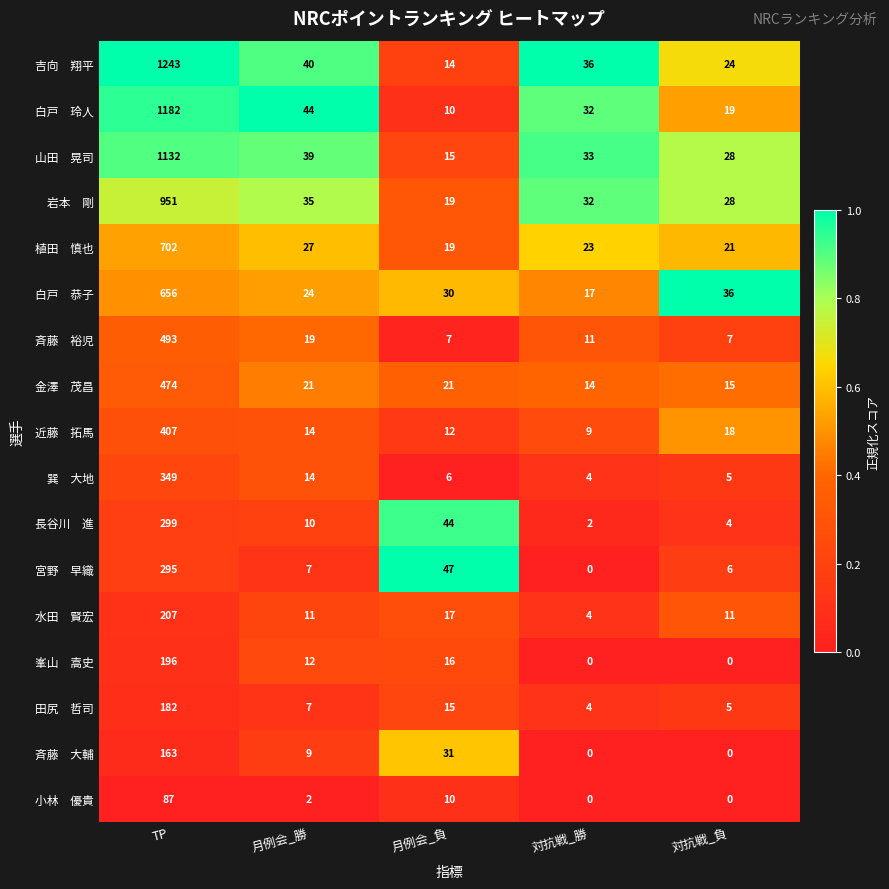

At which category is the sum across all series the highest?

TP